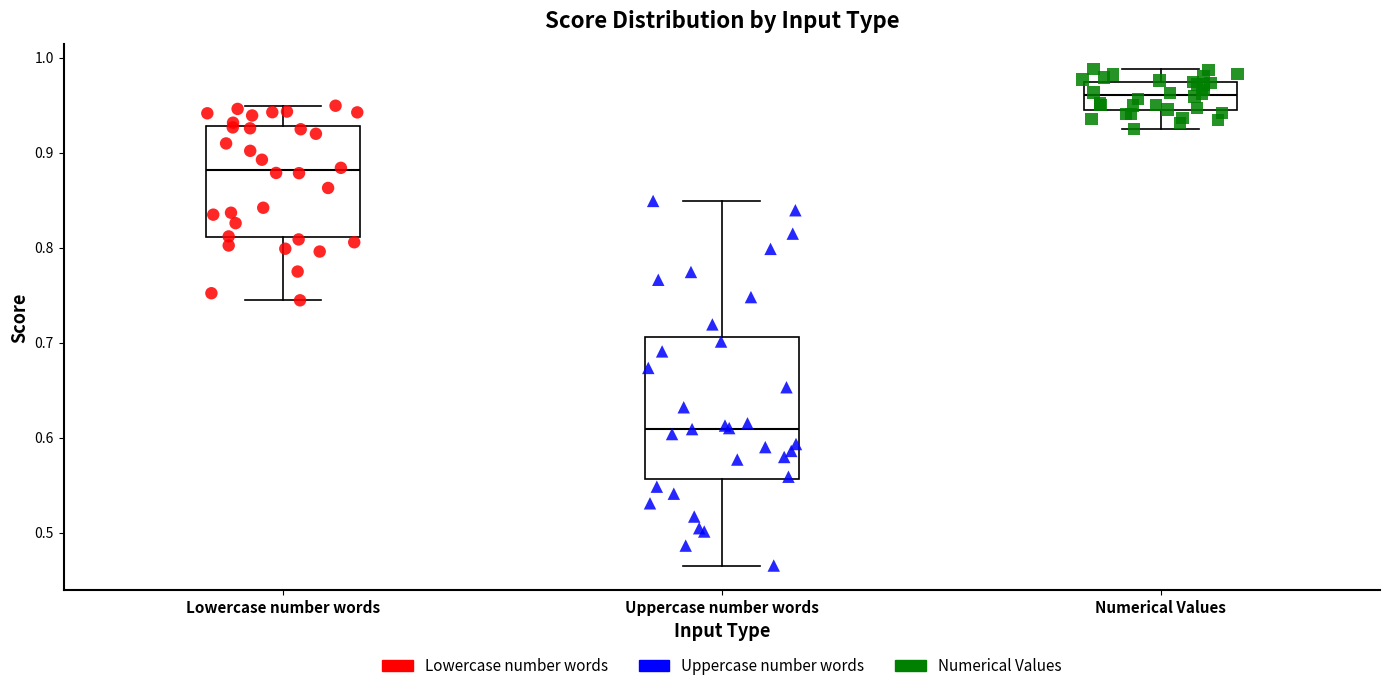

Reading left to right, read every box against the y-axis: the position of its median line, the range the box covers, and the ends of its whiskers. The values are not printed on the chart, so give them approximately, as read against the axis.

Lowercase number words: median 0.88, box 0.81 to 0.93, whiskers 0.74 to 0.95
Uppercase number words: median 0.61, box 0.56 to 0.71, whiskers 0.47 to 0.85
Numerical Values: median 0.96, box 0.94 to 0.97, whiskers 0.92 to 0.99